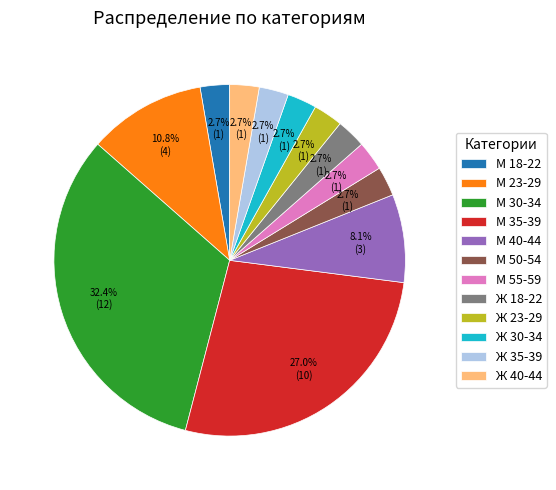

What is the total percentage of Ж 30-34 and М 40-44?

10.8%